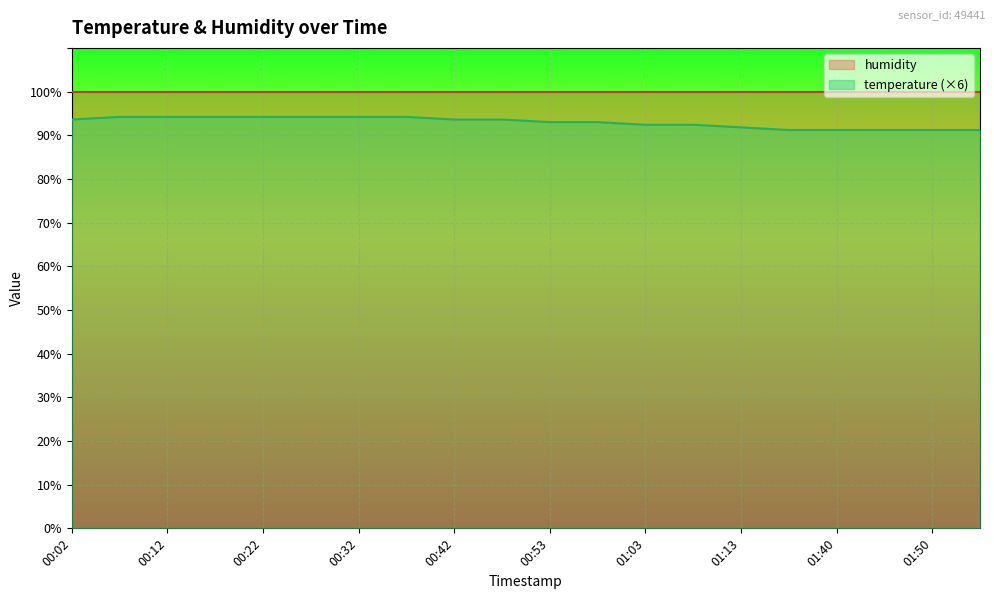

True or false: there are more than 1 points higher than both neighbors.

False